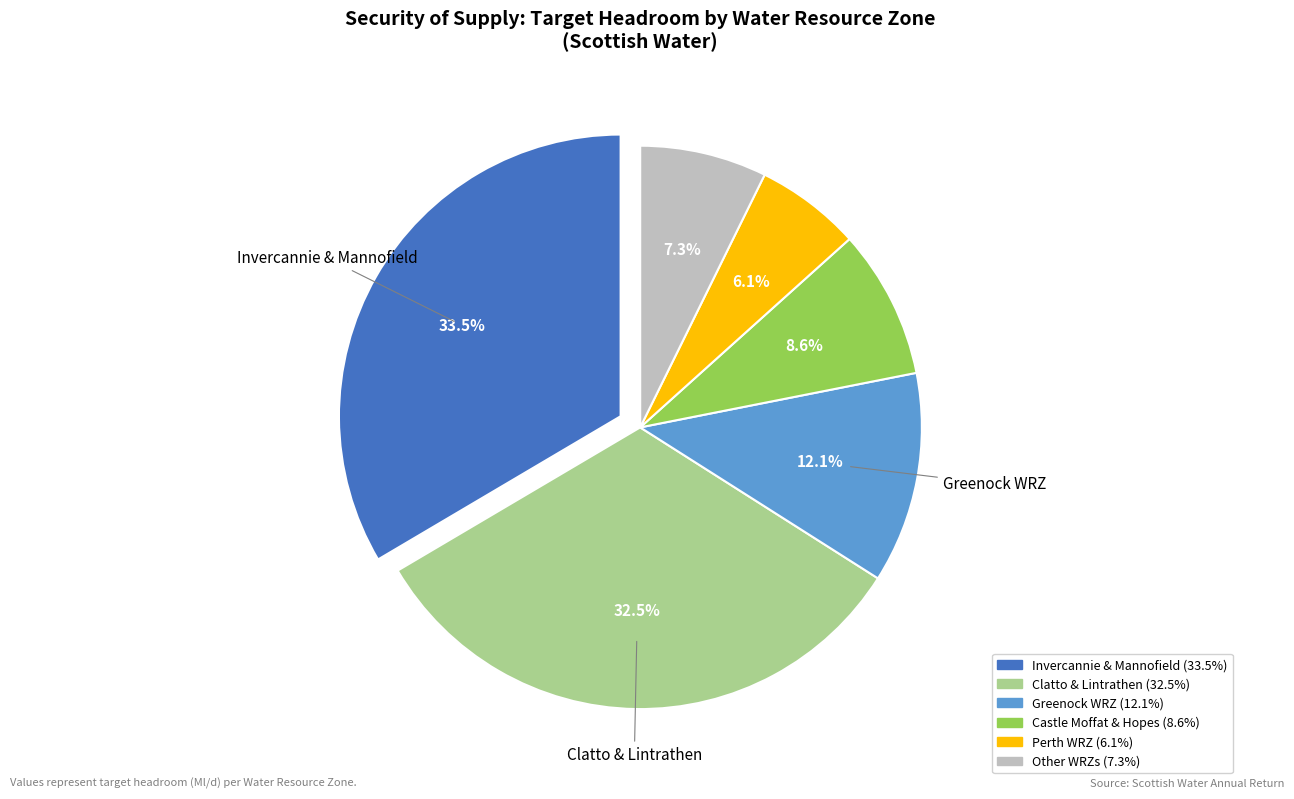

Does any single category account for the majority?

No